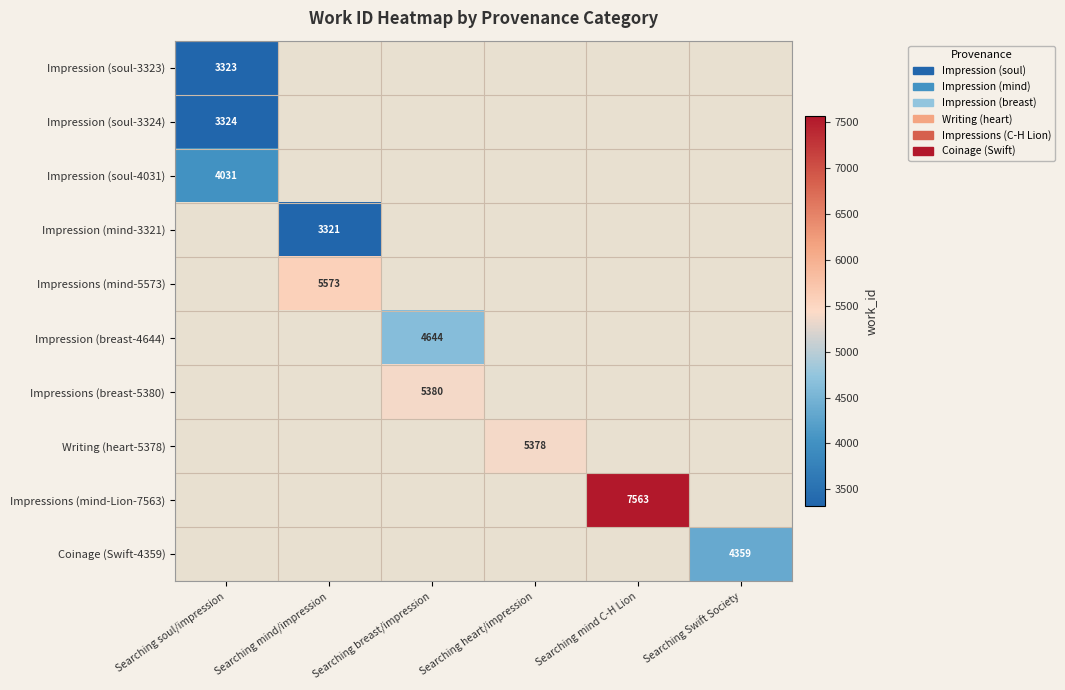

True or false: Writing (heart-5378) has a value of 5378 at Searching heart/impression.

True